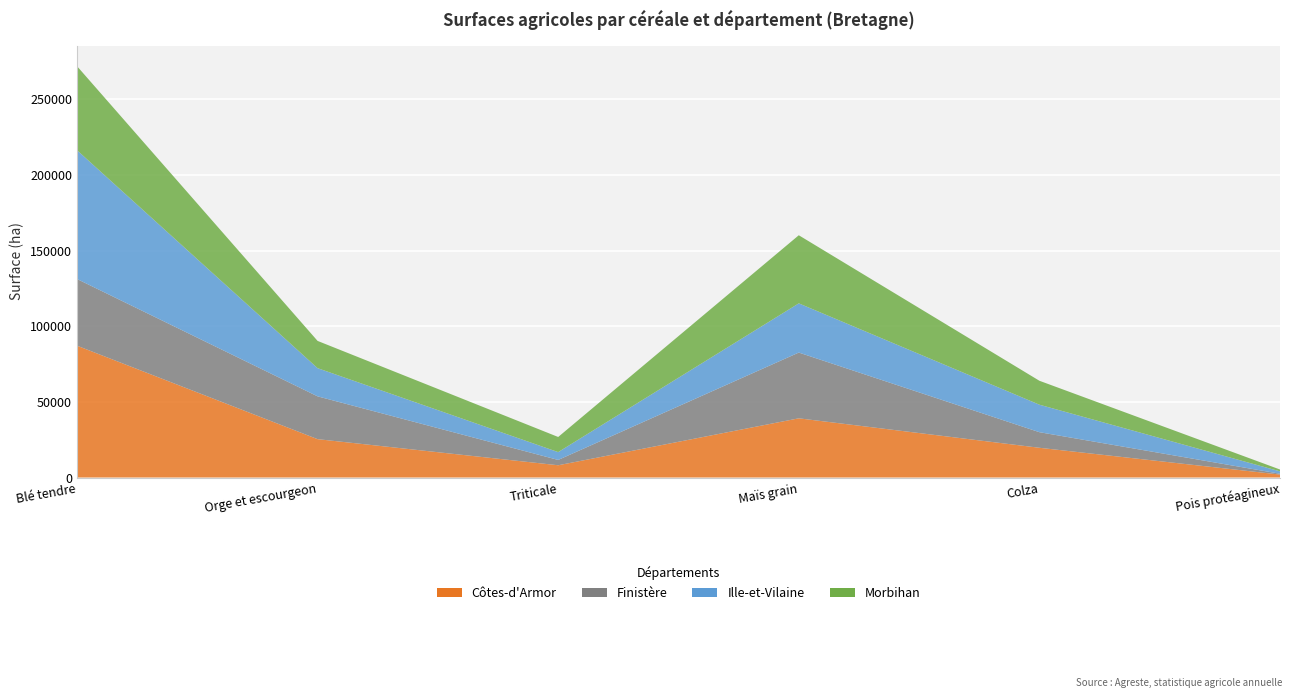

Reading left to right, what are all the values shown in this chart?

Côtes-d'Armor: 87150	25366	8106	39138	19663	1954
Finistère: 44080	28288	3520	43452	10303	539
Ille-et-Vilaine: 85129	18627	5175	32529	18174	1590
Morbihan: 55554	18017	9997	45011	15819	1214